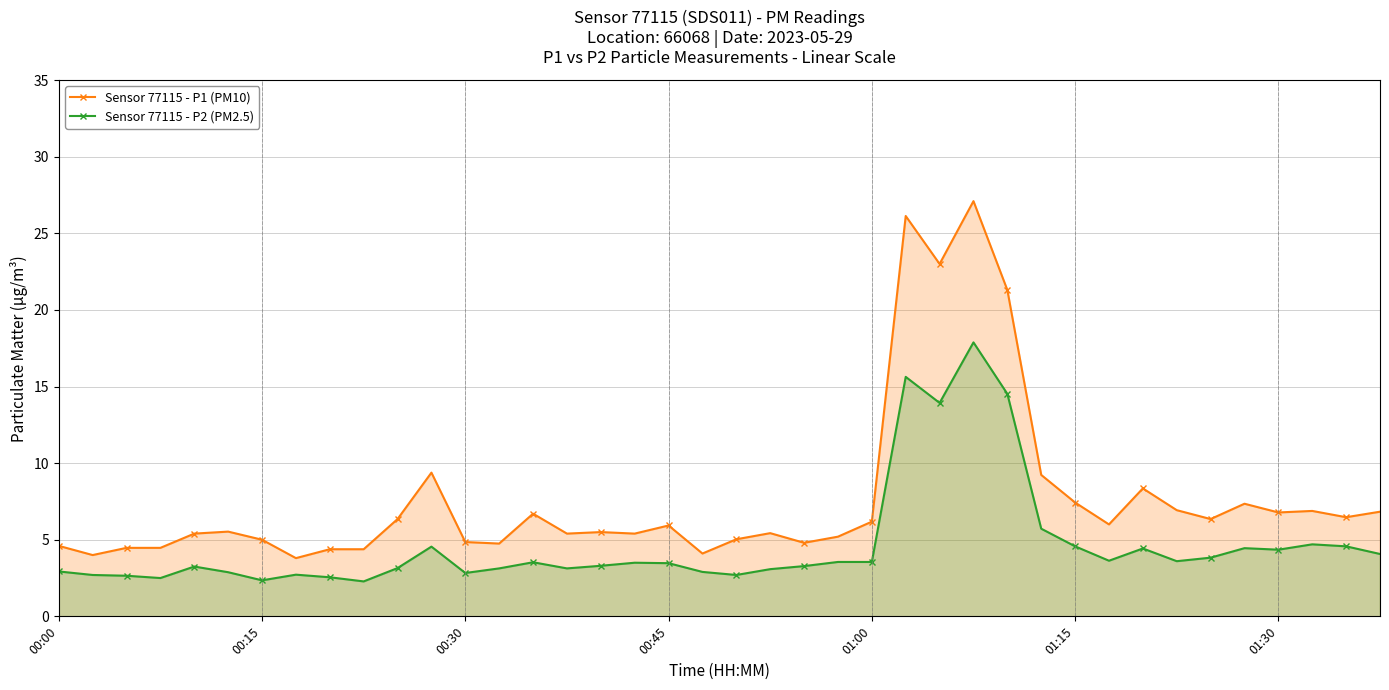

How many lines are shown in the chart?

2